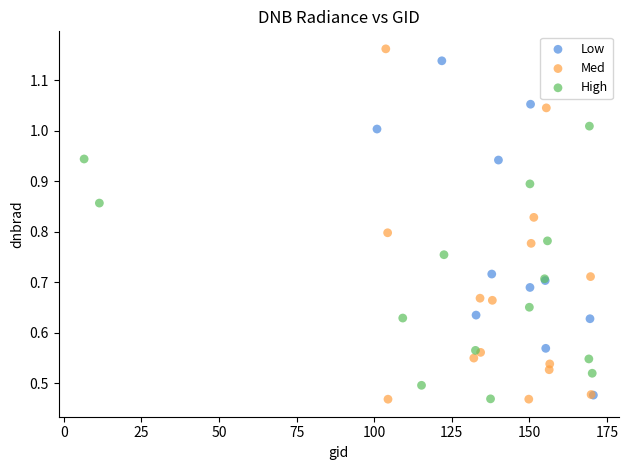

Which series has the widest spread of Y values?

Med